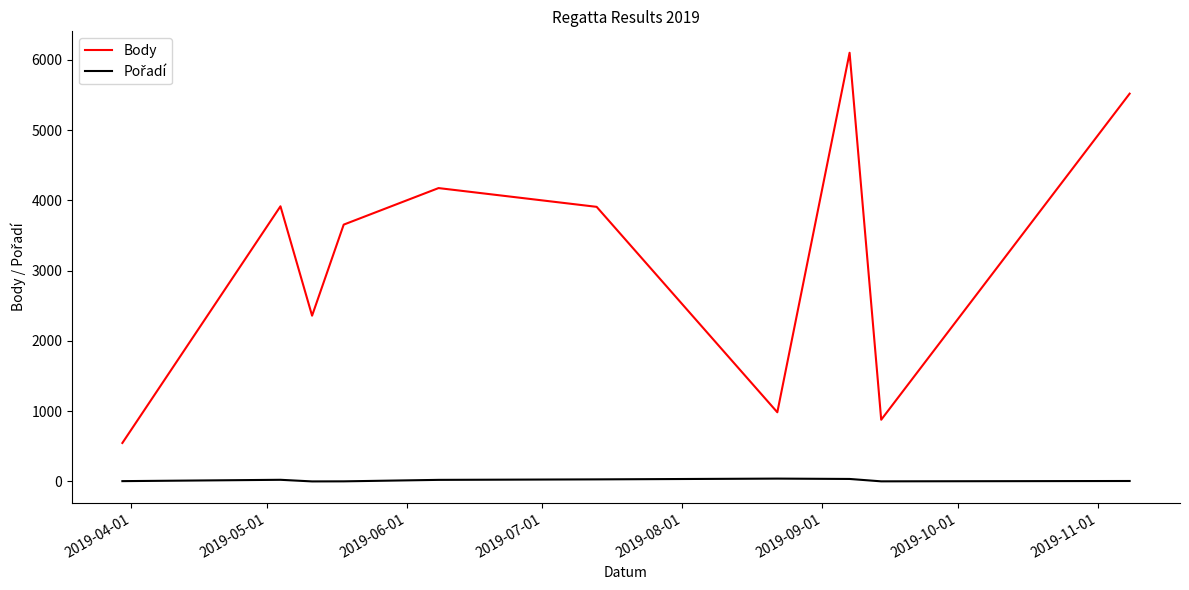

What is the difference between the maximum and second lowest values in the Body series?

5223